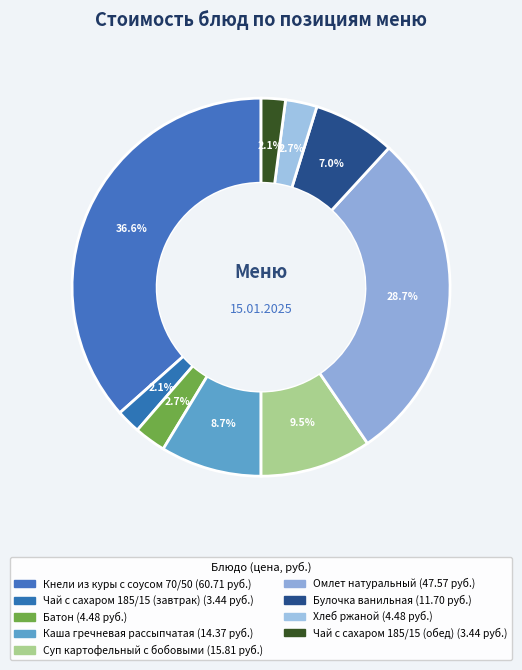

How many segments does this pie chart have?

9